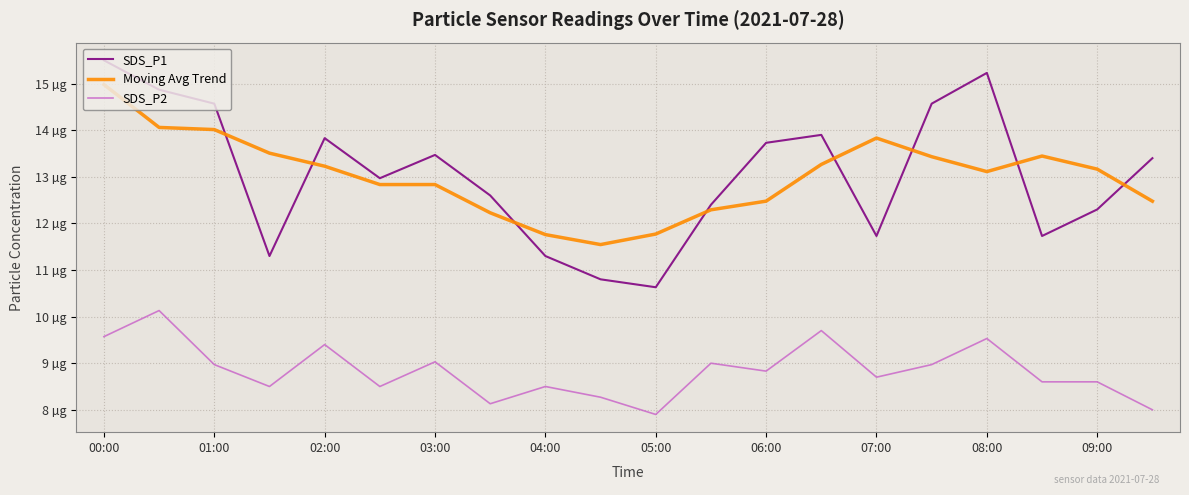

What are all the series names shown in the legend?

SDS_P1, Moving Avg Trend, SDS_P2